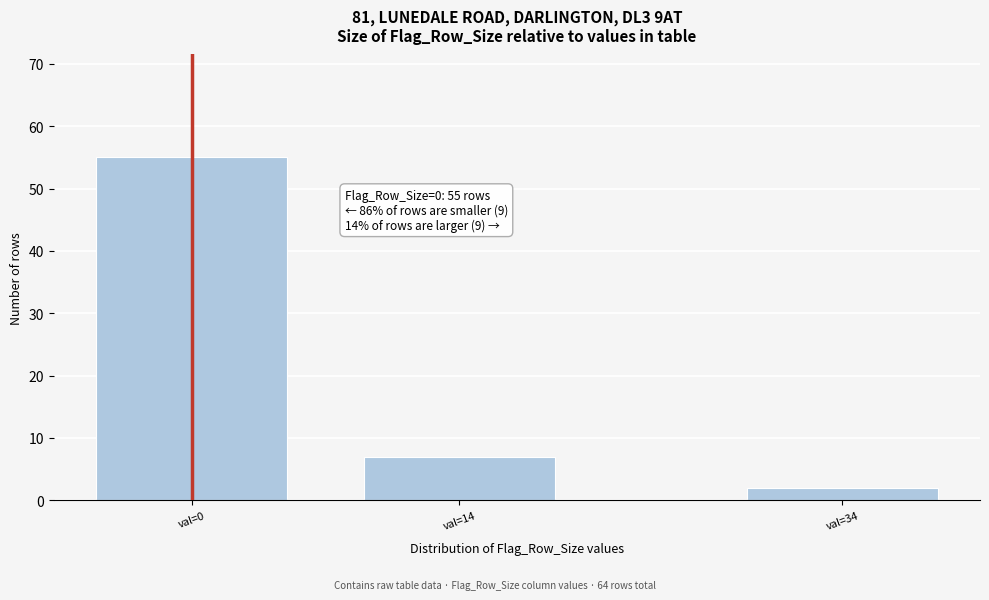

Reading left to right, what are all the values shown in this chart?

val=0=55	val=14=7	val=34=2